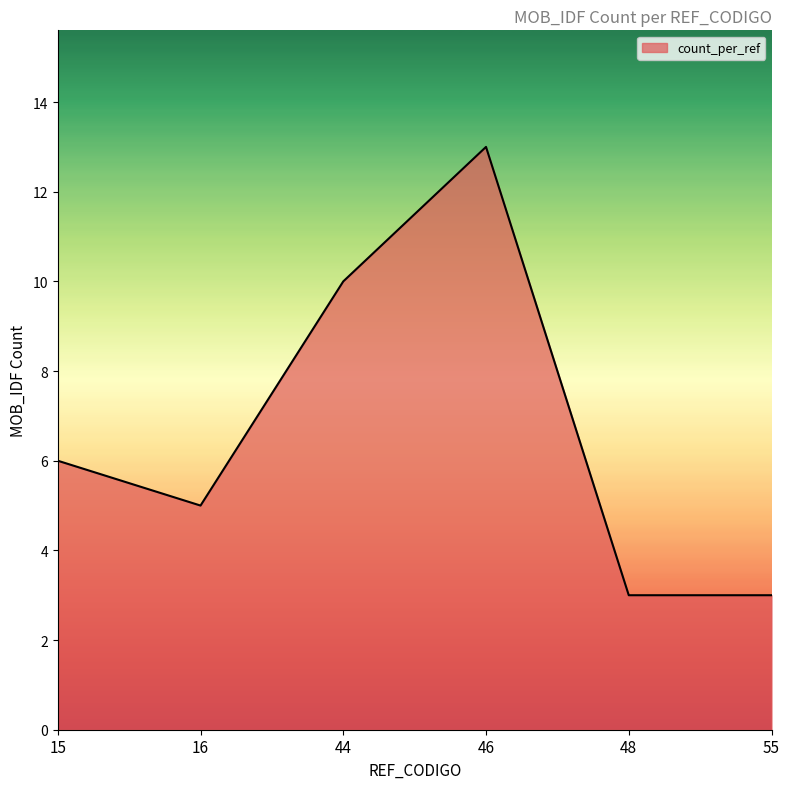

Where is the first local maximum?

46